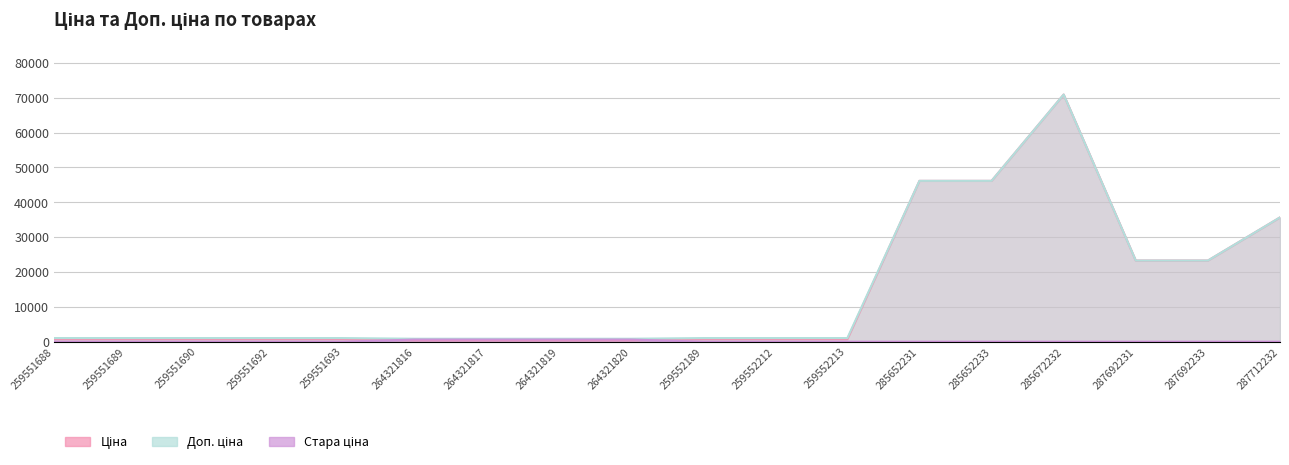

Read the Доп. ціна value at 259552189.

1042.0